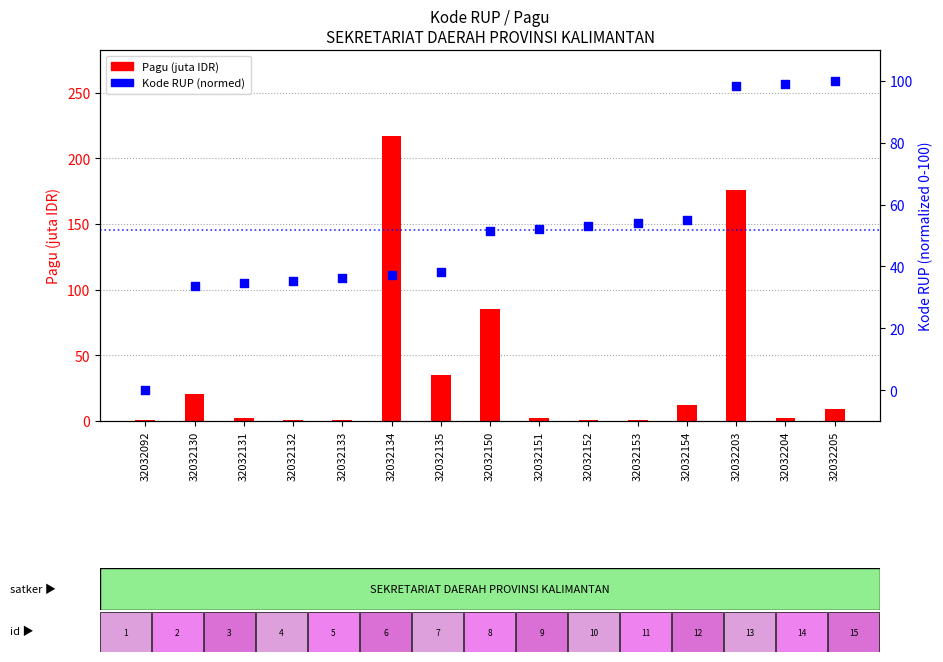

Which series has the largest Y range (max minus min)?

Pagu (juta IDR)